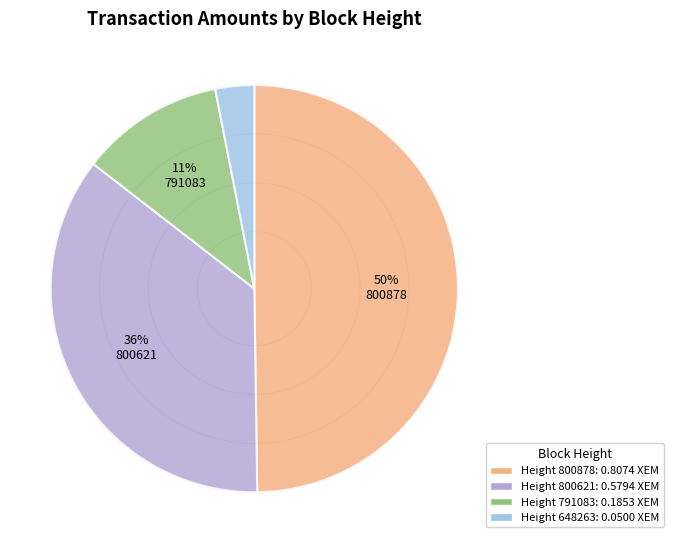

Is 648263 the majority of the pie?

No